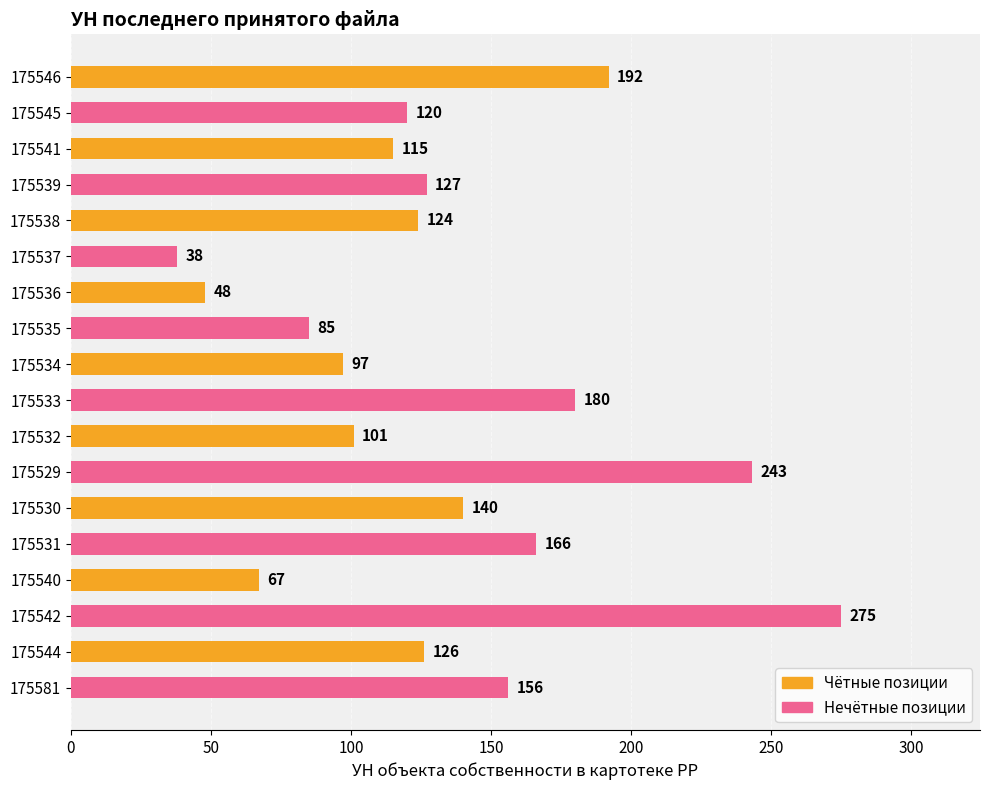

What is the smallest value displayed?

38